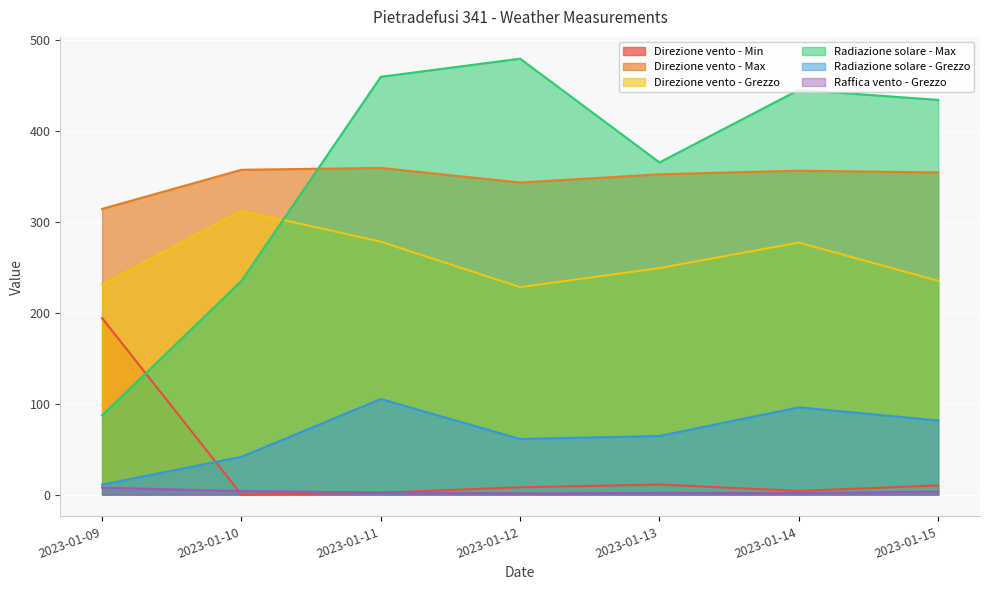

True or false: Direzione vento - Min and Raffica vento - Grezzo intersect in this chart.

True